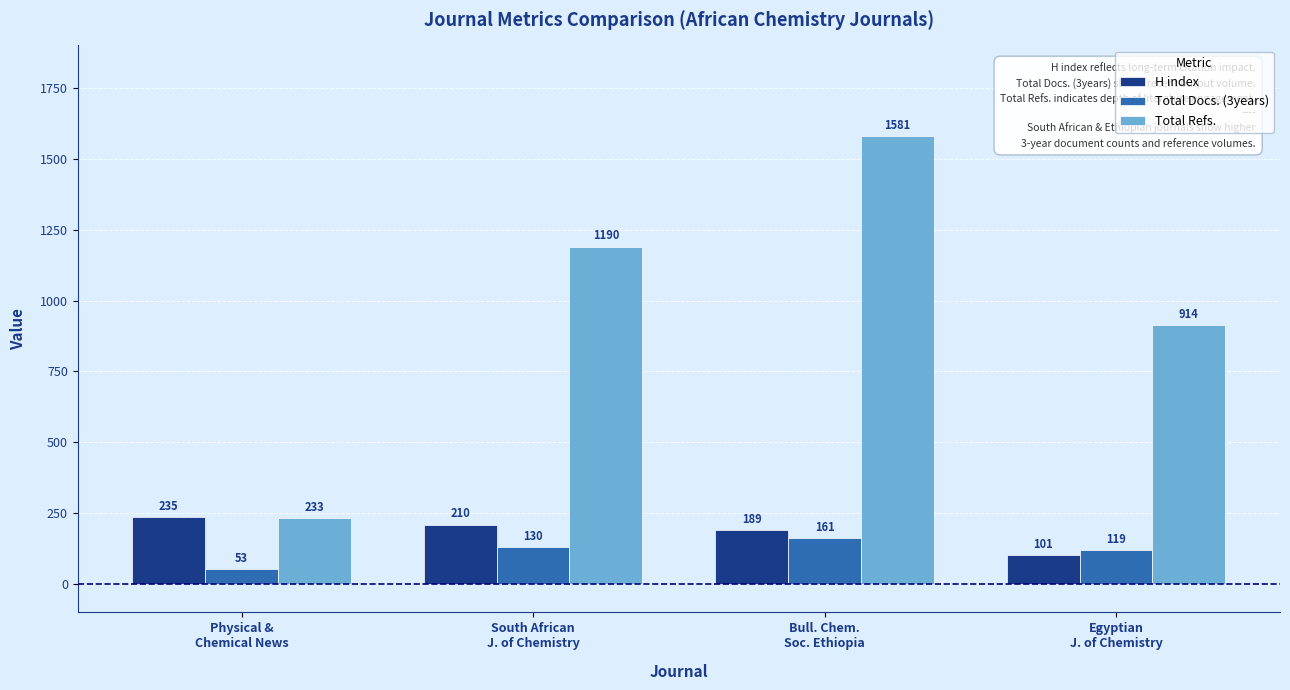

Which category has the highest value in the Total Docs. (3years) series?

Bull. Chem.
Soc. Ethiopia